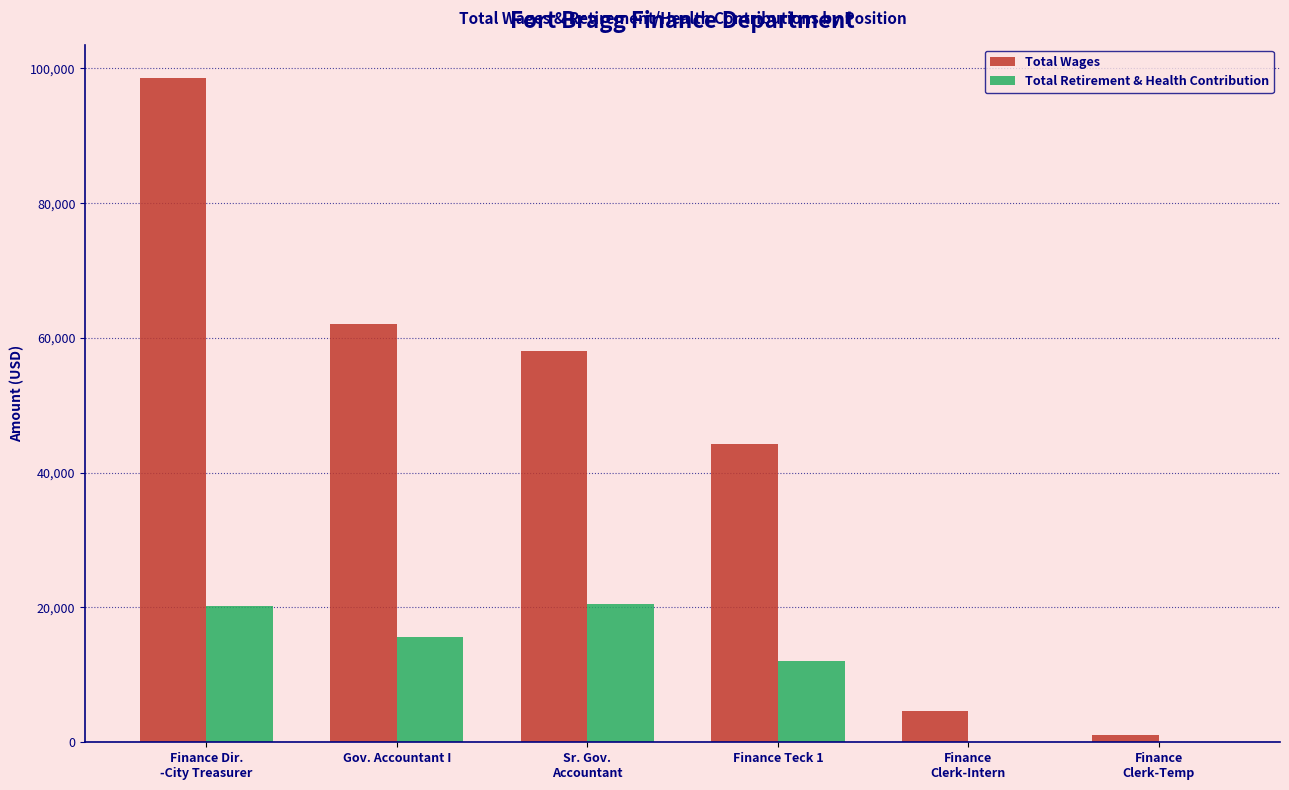

Which series has the largest total across all categories?

Total Wages